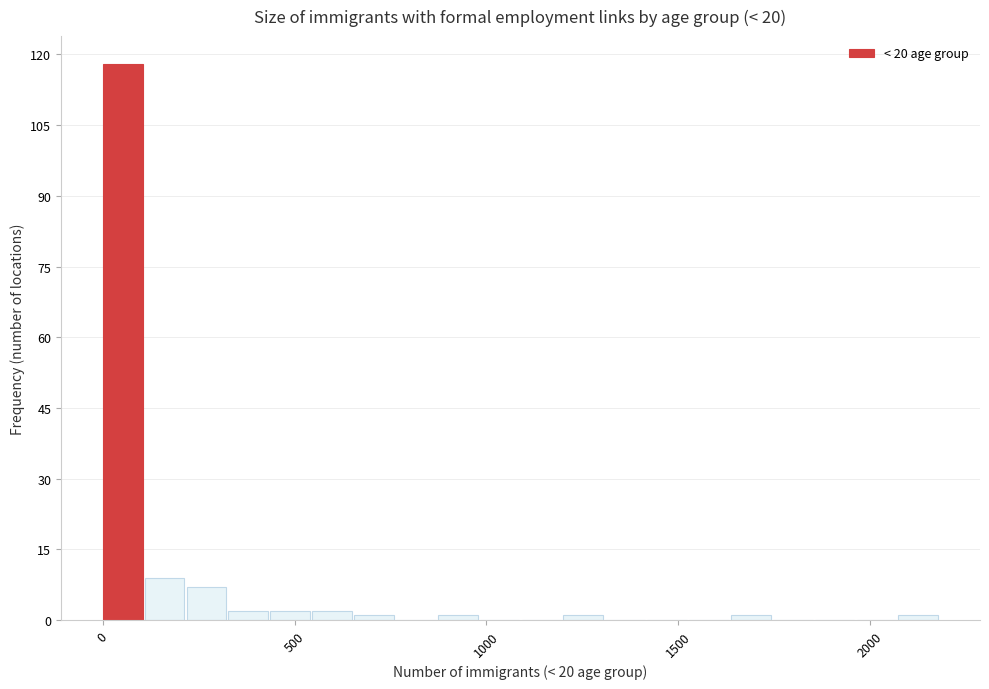

Around what value on the x-axis is the tallest bar? Give the approximate position of its centre, as read against the axis.

50